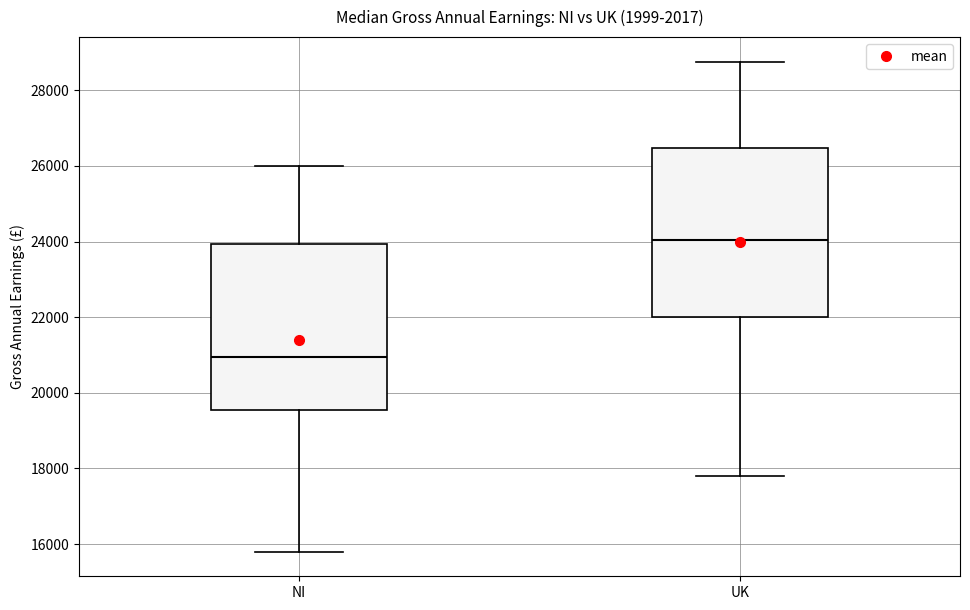

Which box has the lowest median line?

NI